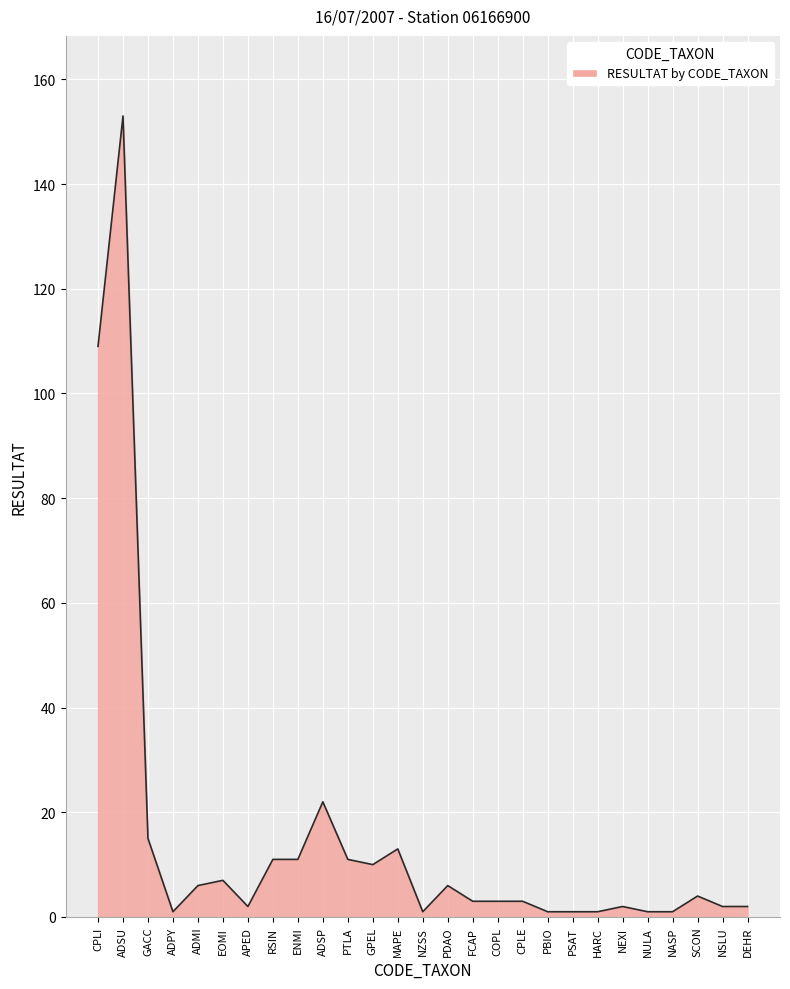

At which label is the value closest to 77?

CPLI